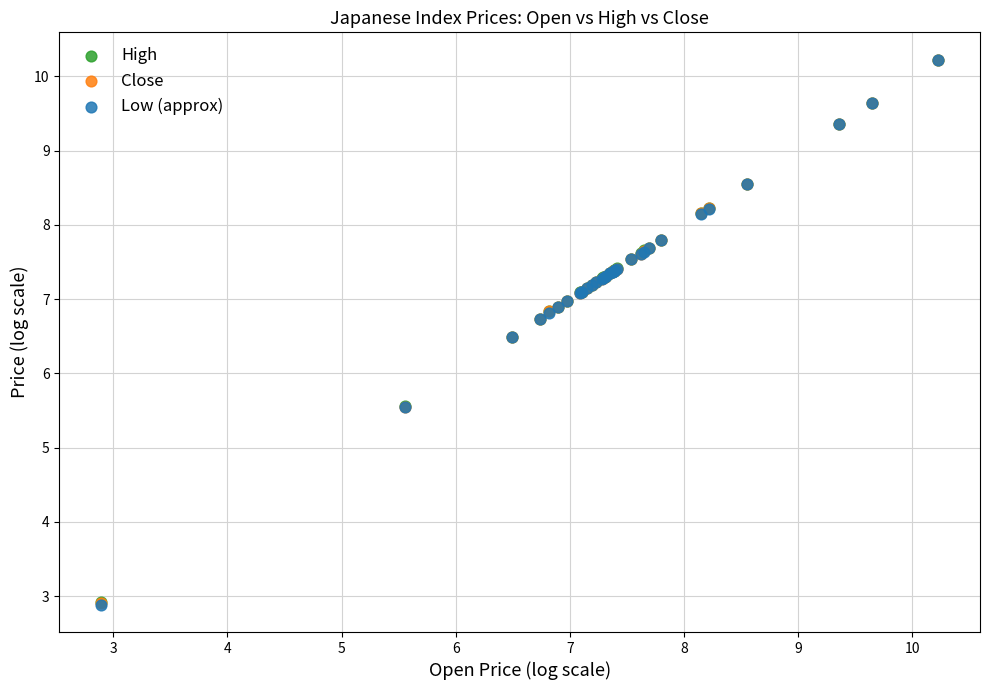

What are all the series names shown in the legend?

High, Close, Low (approx)